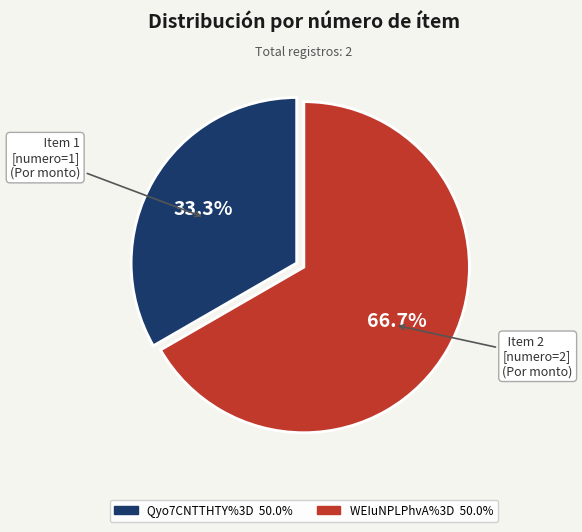

What is the total percentage of Qyo7CNTTHTY%3D and WEIuNPLPhvA%3D?

100.0%